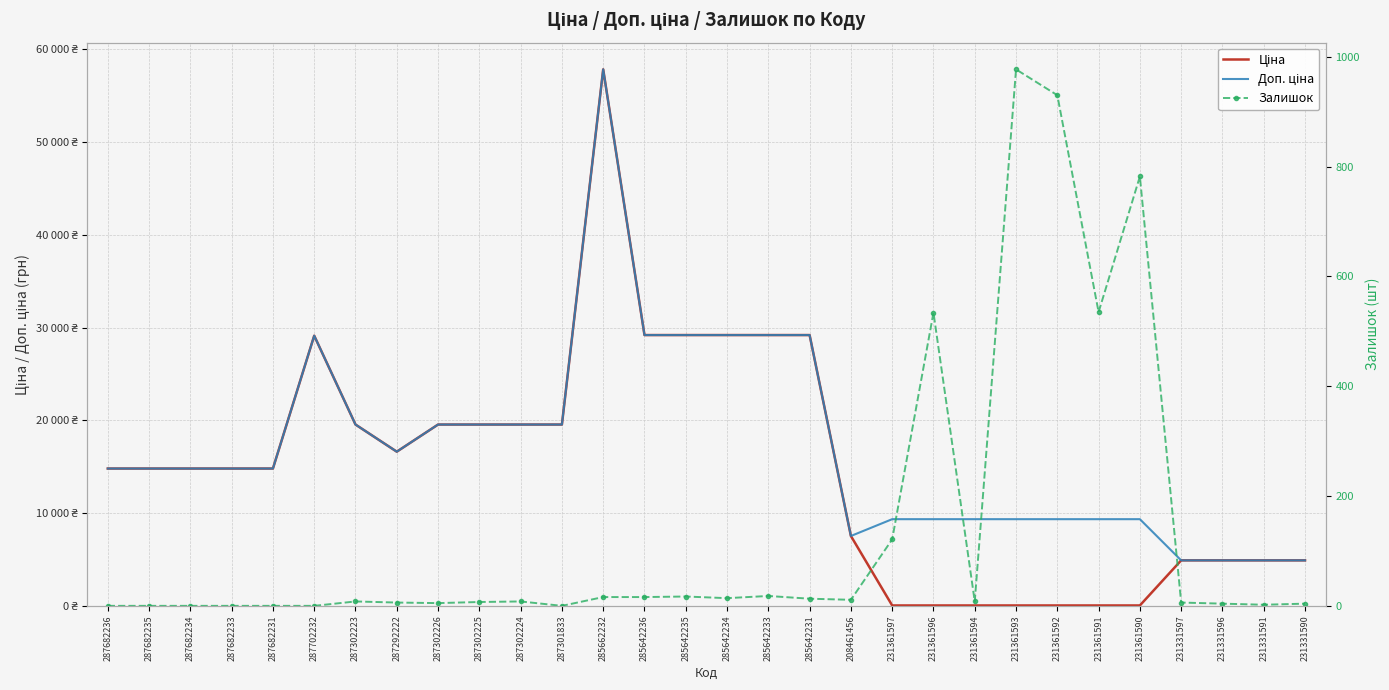

What is the sum of all Доп. ціна values?

513760.0